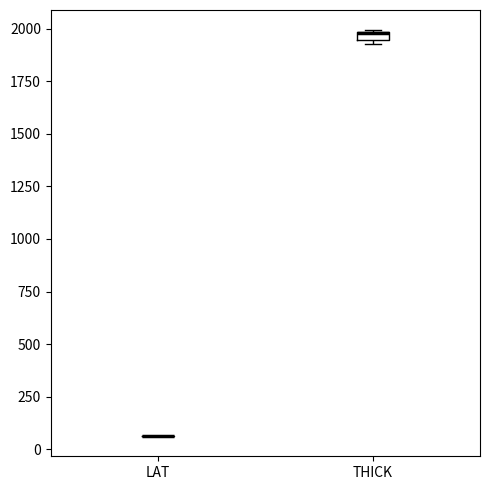

Where is the upper edge of the box for THICK on the y-axis? The values are not printed on the chart, so give them approximately, as read against the axis.

2000